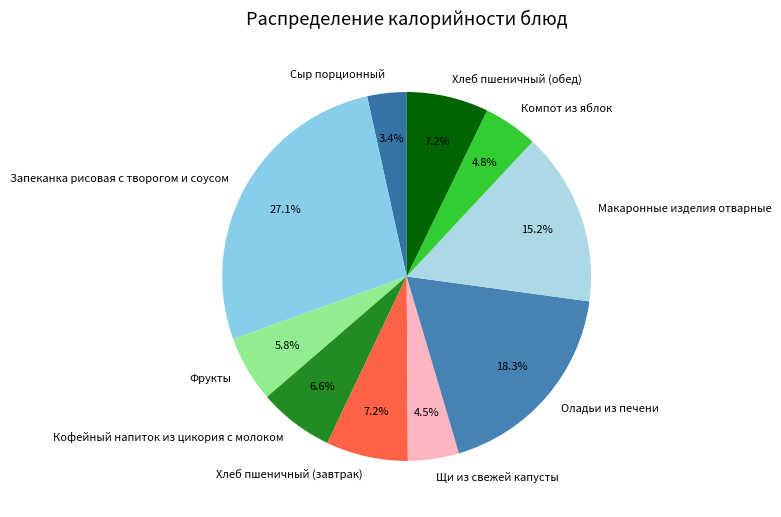

How many slices are in this pie chart?

10